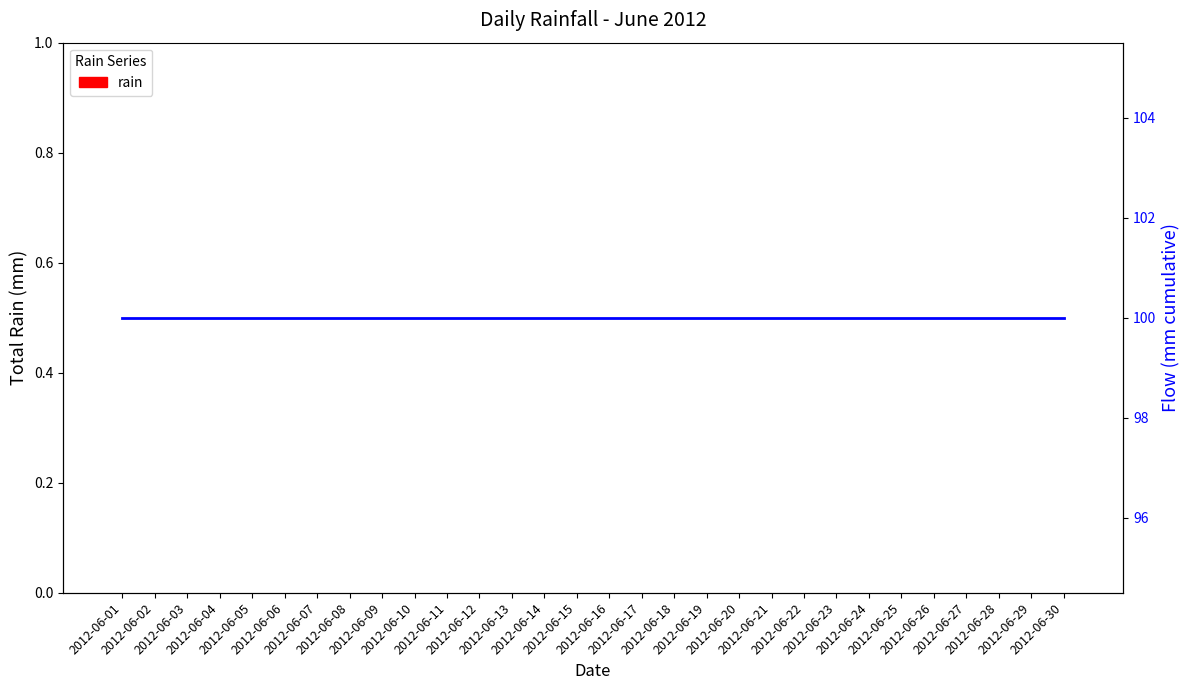

List the labels in order of rain value, smallest first.

2012-06-01, 2012-06-02, 2012-06-03, 2012-06-04, 2012-06-05, 2012-06-06, 2012-06-07, 2012-06-08, 2012-06-09, 2012-06-10, 2012-06-11, 2012-06-12, 2012-06-13, 2012-06-14, 2012-06-15, 2012-06-16, 2012-06-17, 2012-06-18, 2012-06-19, 2012-06-20, 2012-06-21, 2012-06-22, 2012-06-23, 2012-06-24, 2012-06-25, 2012-06-26, 2012-06-27, 2012-06-28, 2012-06-29, 2012-06-30